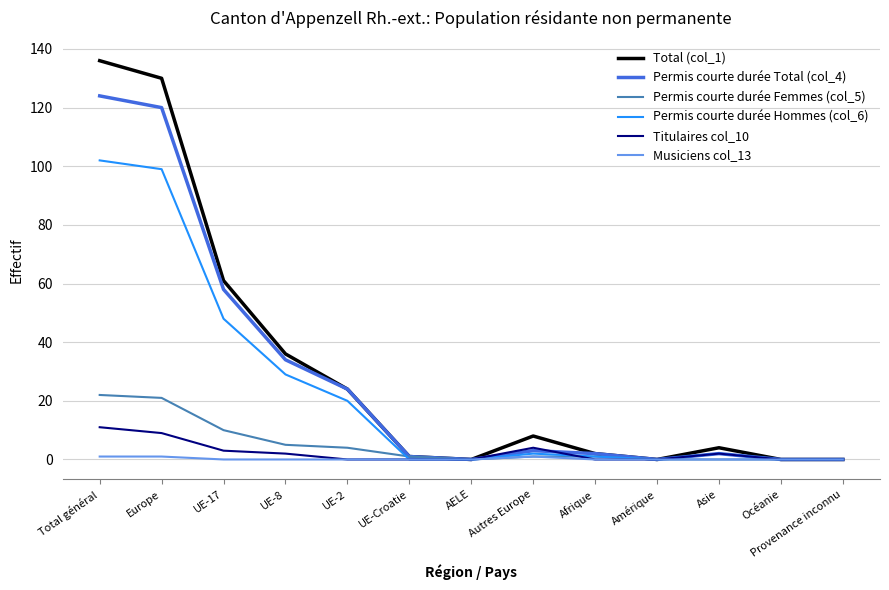

At which label does Permis courte durée Hommes (col_6) reach its peak?

Total général